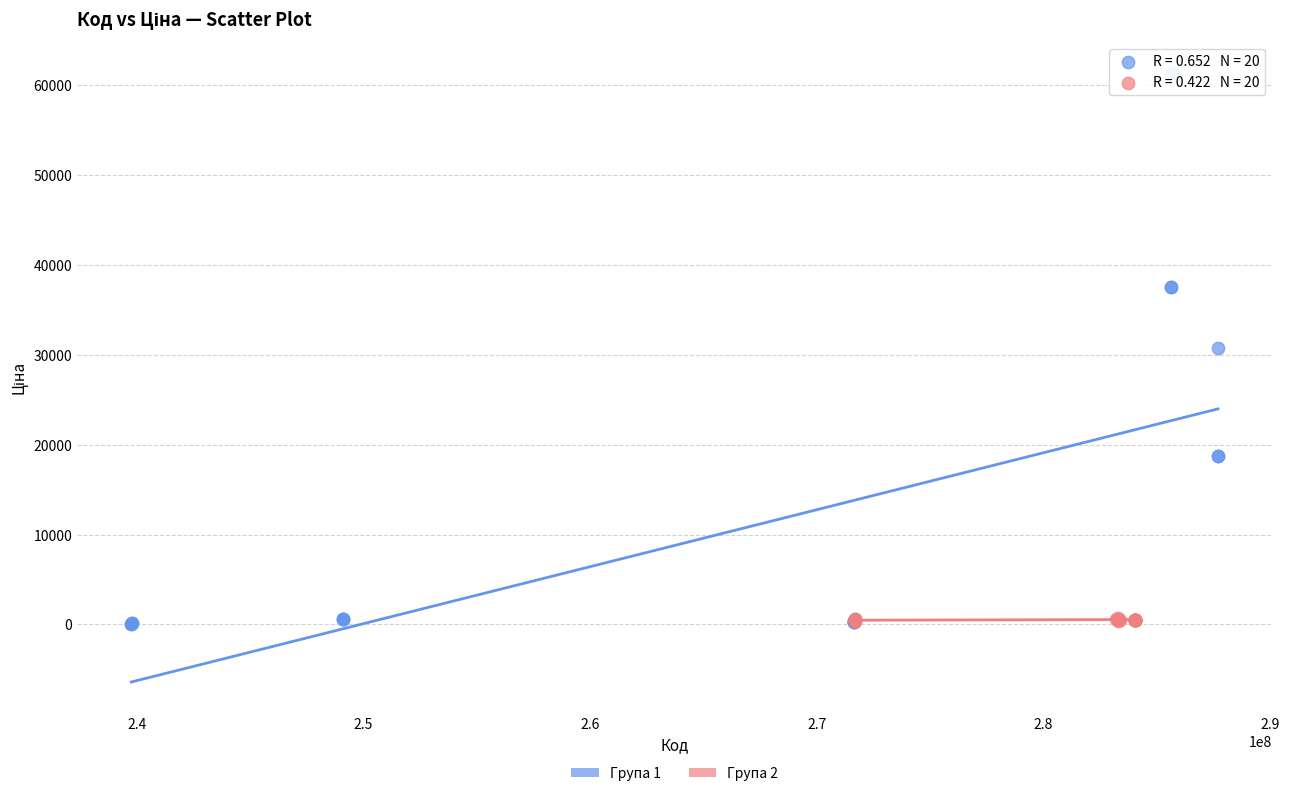

Which series reaches the maximum Y coordinate?

Група 1